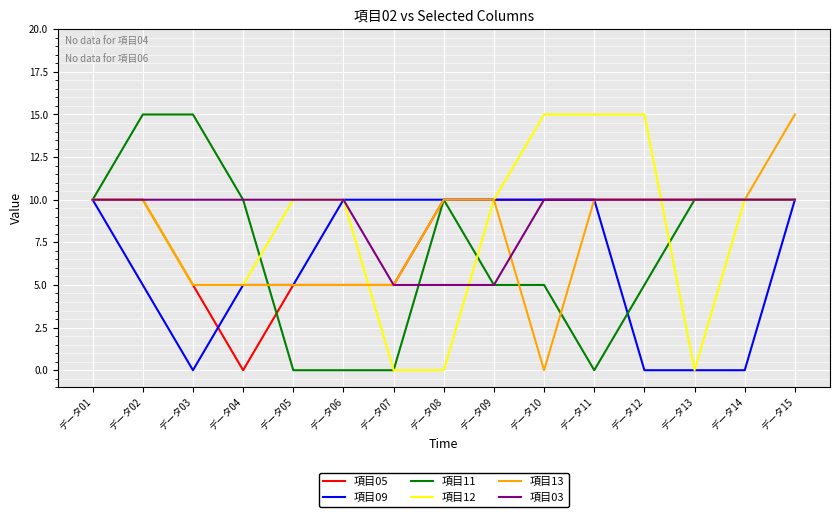

What is the difference between the maximum and minimum values in the 項目13 series?

15